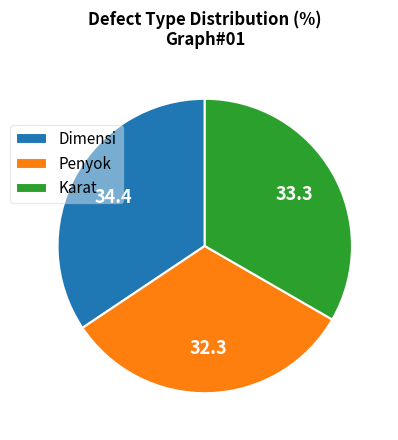

Which category has the smallest portion of the pie?

Penyok